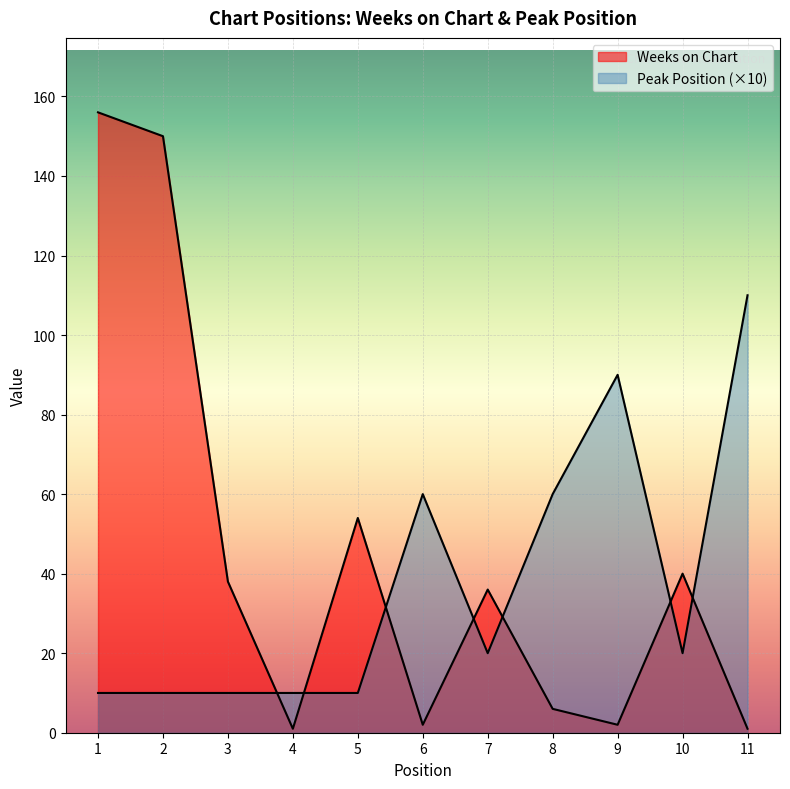

Rank the series at 3 from highest to lowest value.

Weeks on Chart, Peak Position